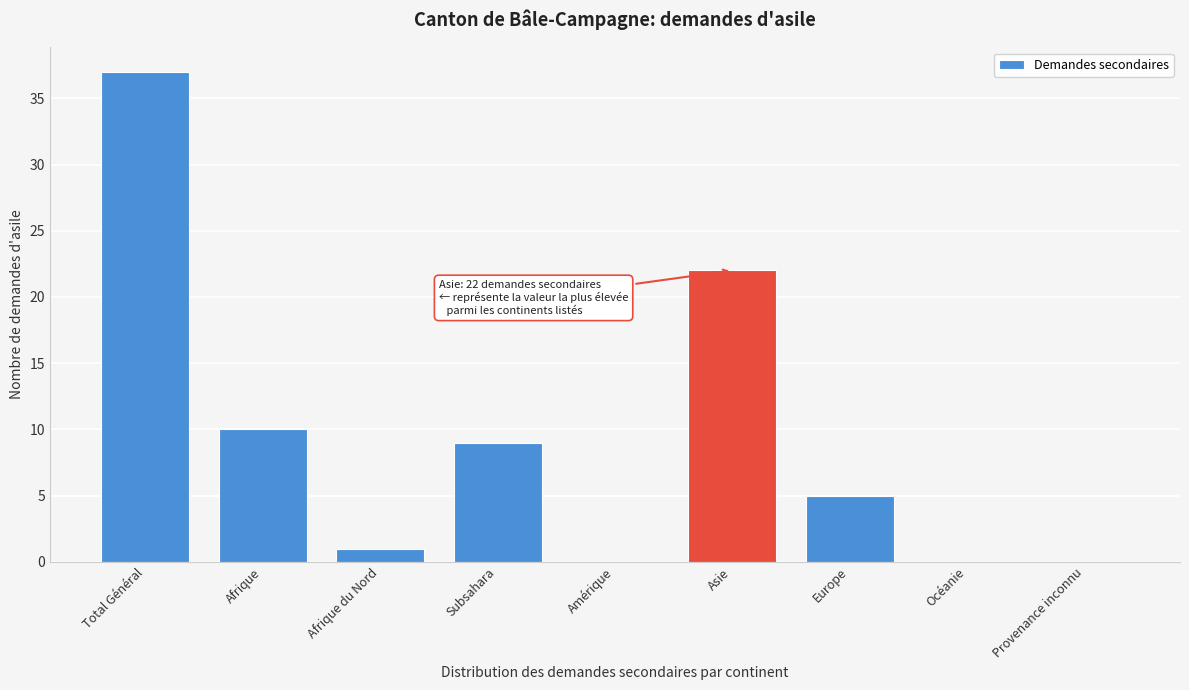

Reading left to right, list all the values displayed in this chart.

Total Général=37	Afrique=10	Afrique du Nord=1	Subsahara=9	Amérique=0	Asie=22	Europe=5	Océanie=0	Provenance inconnu=0